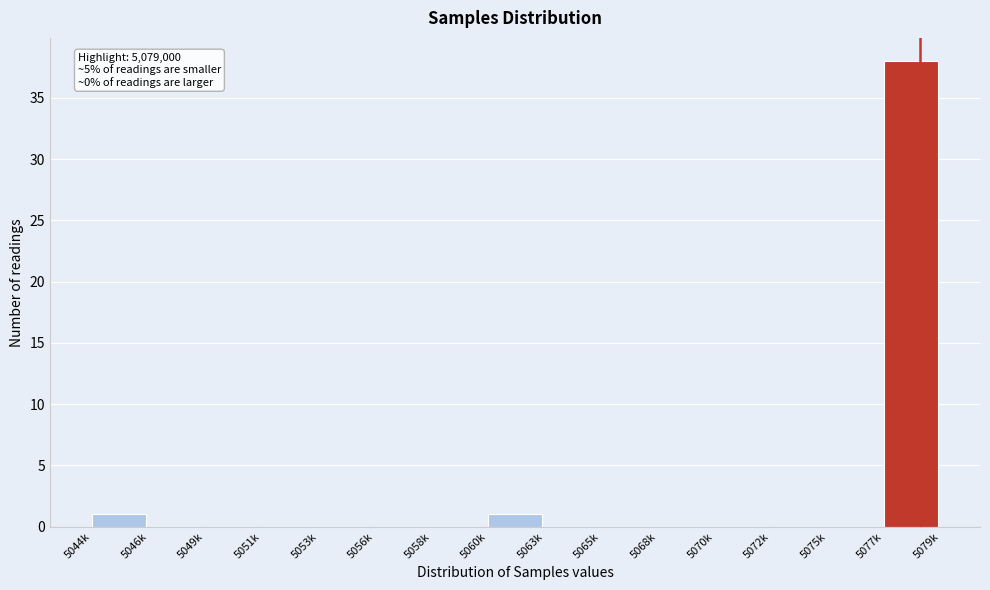

Reading right to left, what are all the values shown in this chart?

5077k=38	5075k=0	5072k=0	5070k=0	5068k=0	5065k=0	5063k=0	5060k=1	5058k=0	5056k=0	5053k=0	5051k=0	5049k=0	5046k=0	5044k=1